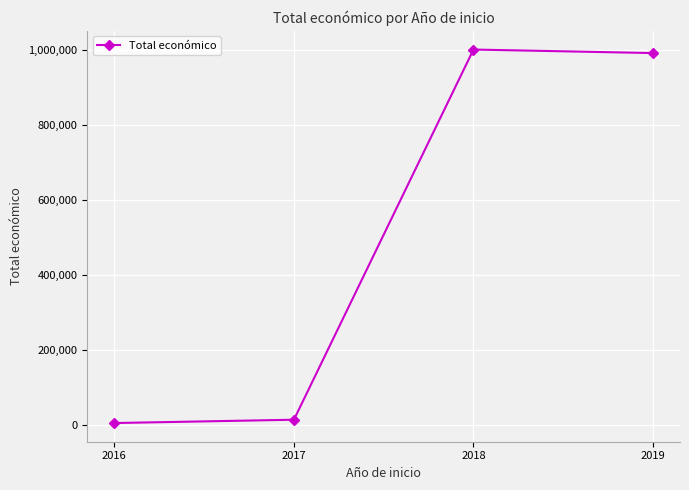

Reading left to right, list all the values displayed in this chart.

2016=6000	2017=14840	2018=999992	2019=990608